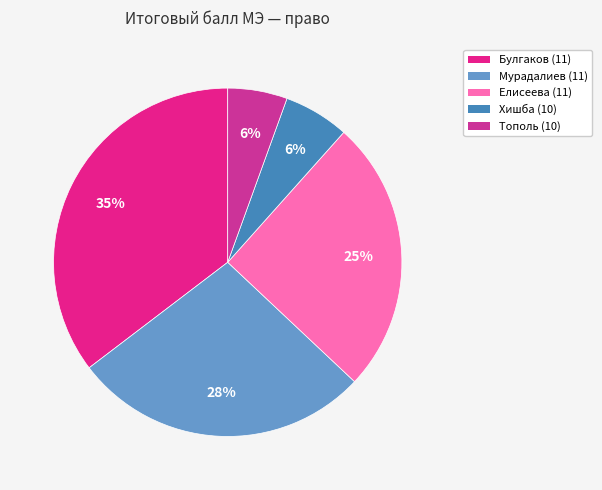

To the nearest percent, what is the combined percentage of Мурадалиев (11) and Елисеева (11)?

53%